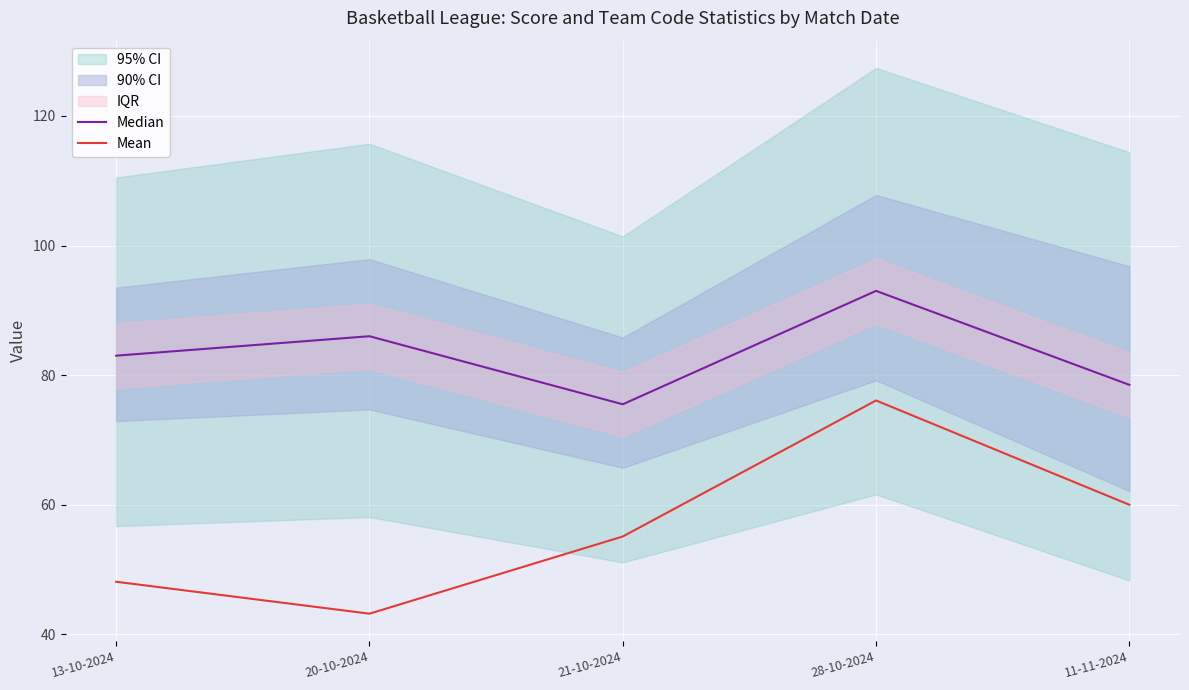

Is it true that Mean equals 15.3 at 11-11-2024?

False